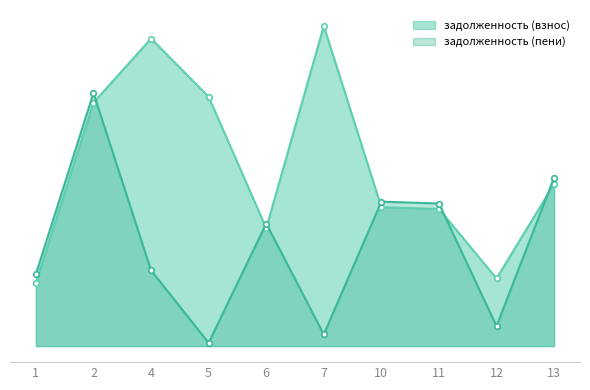

What is the sum of all задолженность (пени) values?

83764.2